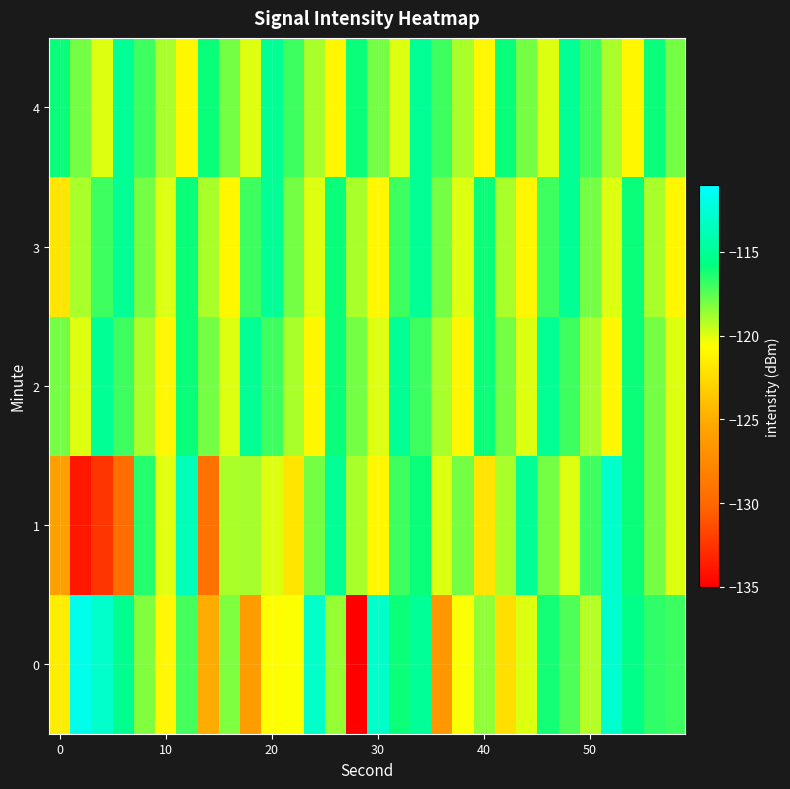

How many data points does each series have?

30